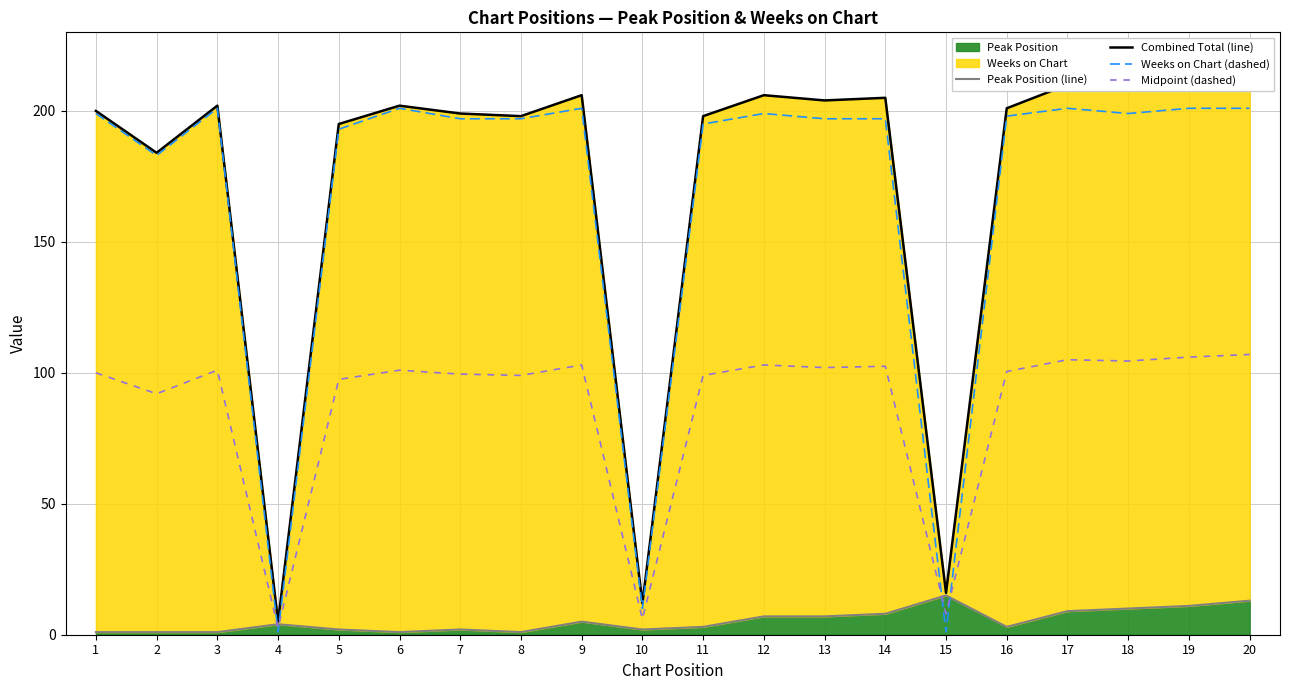

Which series has the largest range (max minus min)?

Combined Total (line)